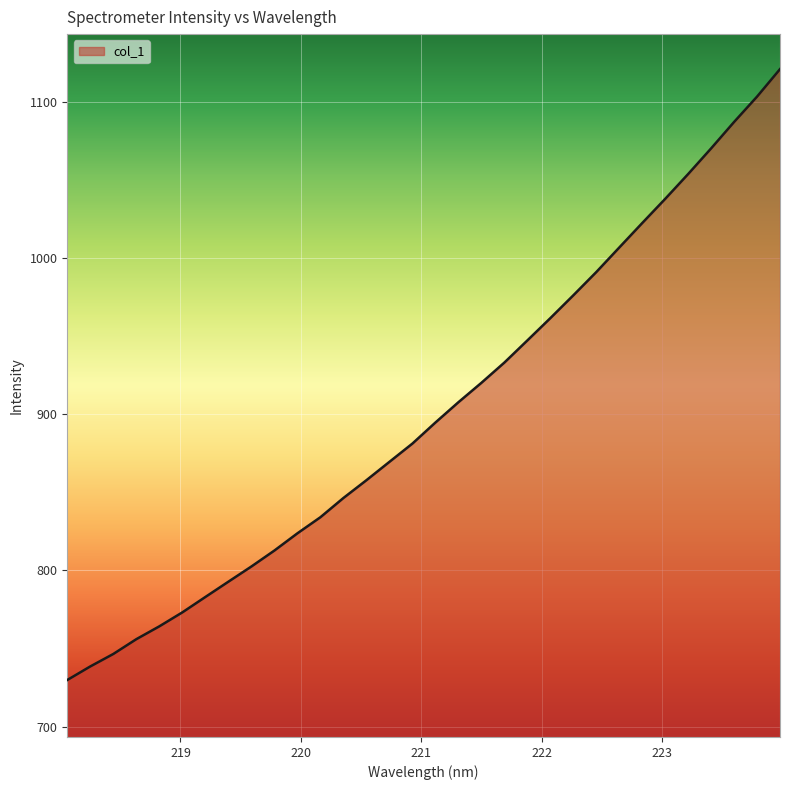

What is the difference between the maximum and minimum values?

391.3